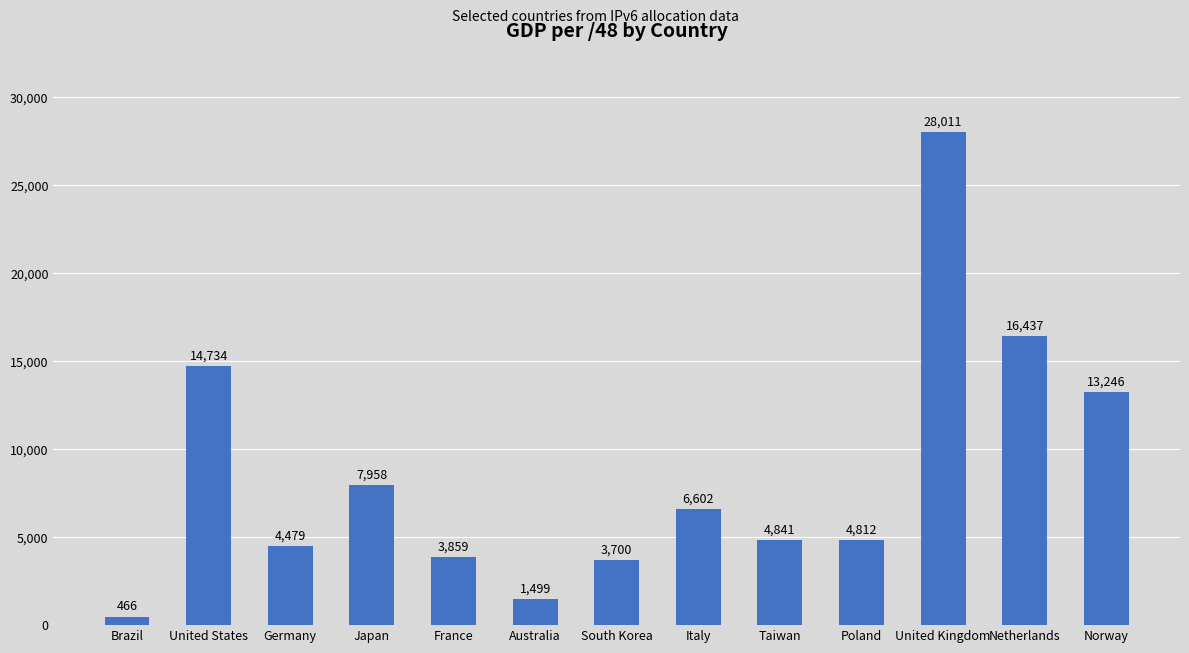

Does the chart contain stacked bars?

No